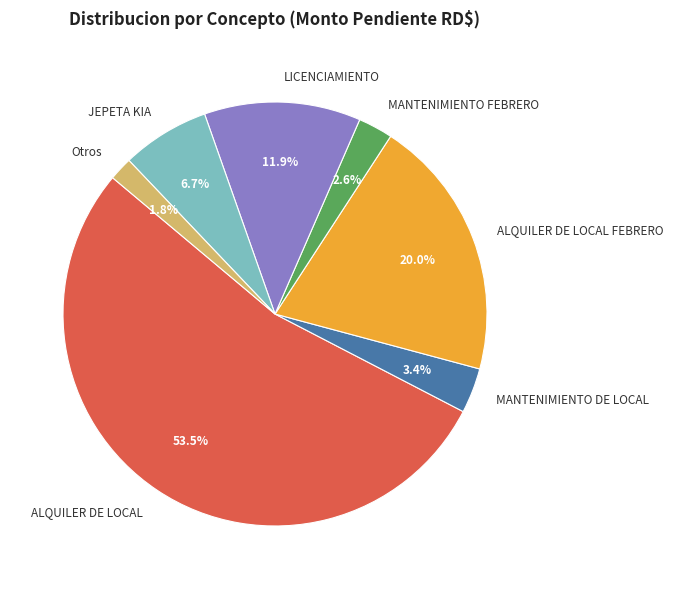

Between MANTENIMIENTO FEBRERO and ALQUILER DE LOCAL FEBRERO, which is larger?

ALQUILER DE LOCAL FEBRERO